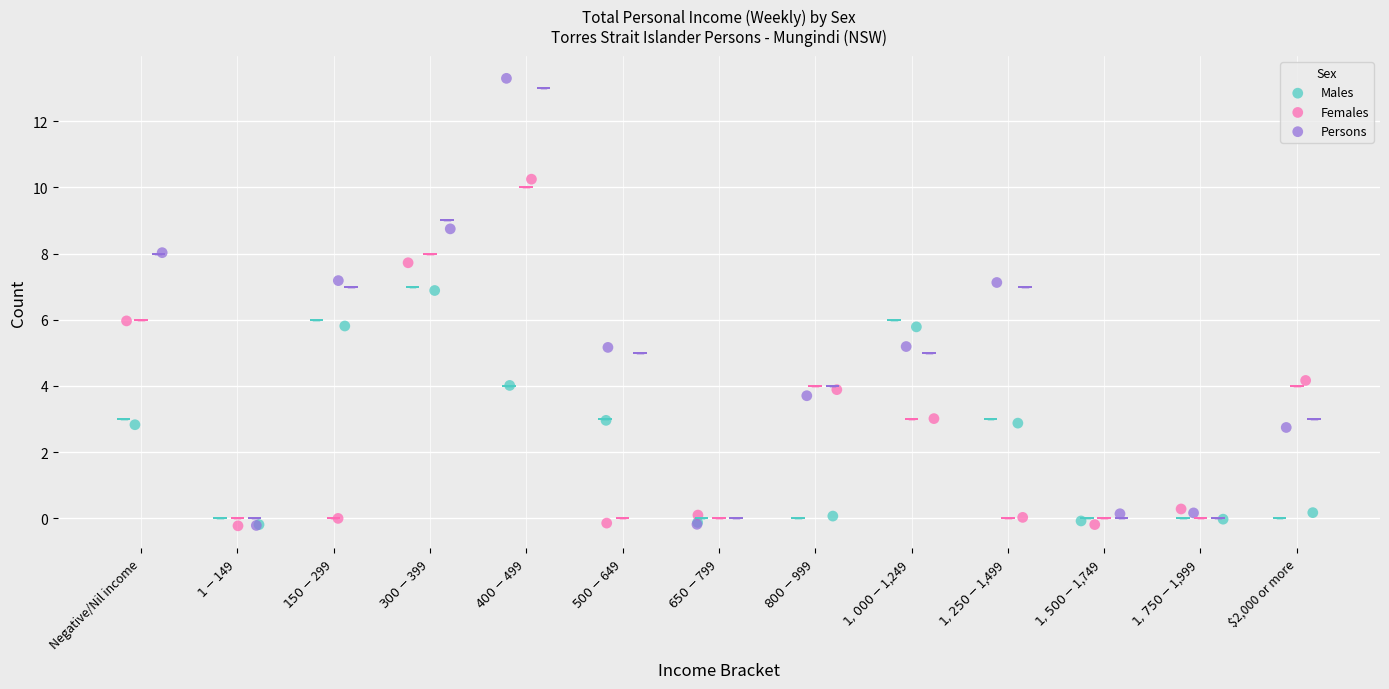

Which series has the largest Y range (max minus min)?

Persons